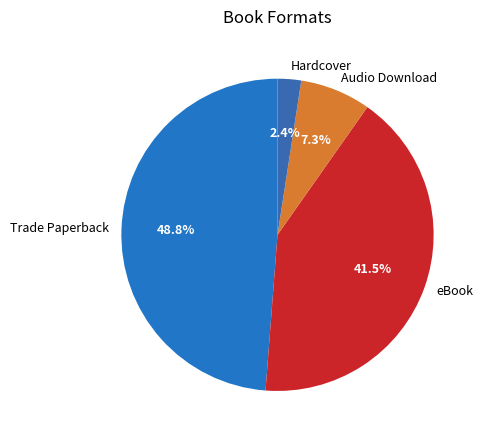

Does Hardcover account for over 50% of the chart?

No